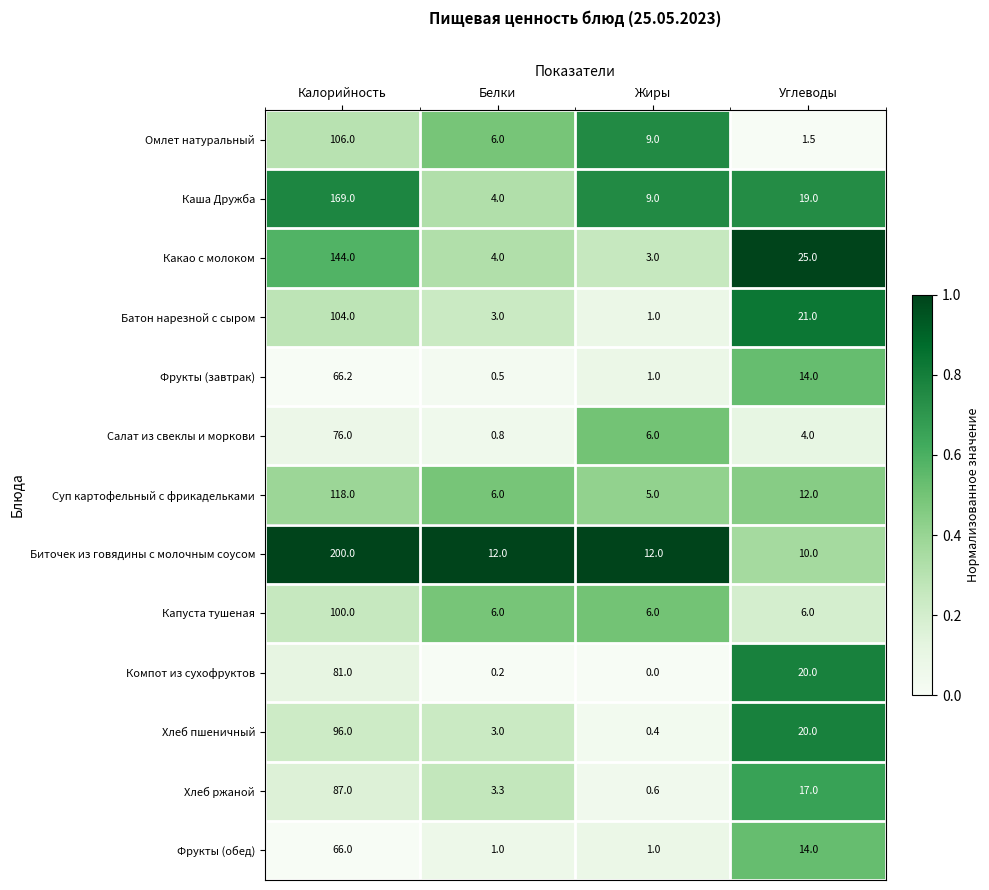

How many data points does each series have?

4